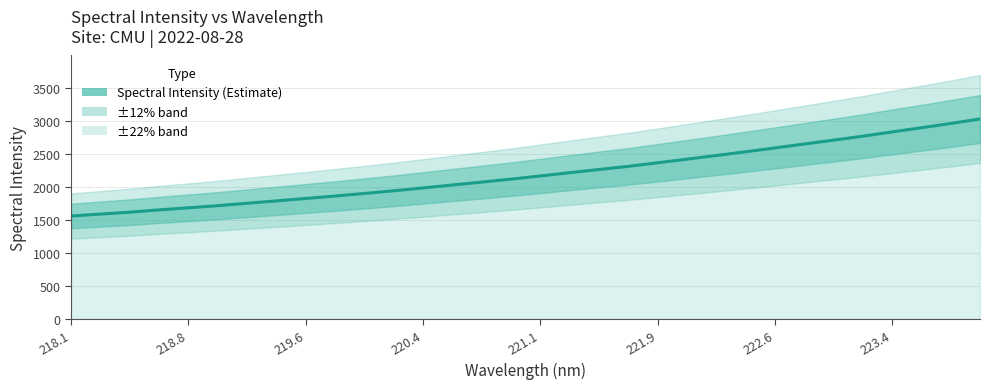

Between 222.4538 and 221.4993, which is larger?

222.4538